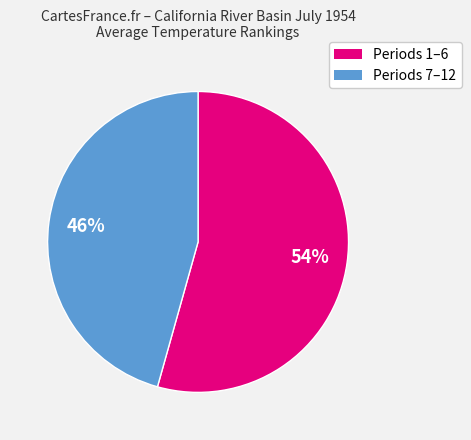

What percentage is the Periods 1–6 slice, to the nearest percent?

54%